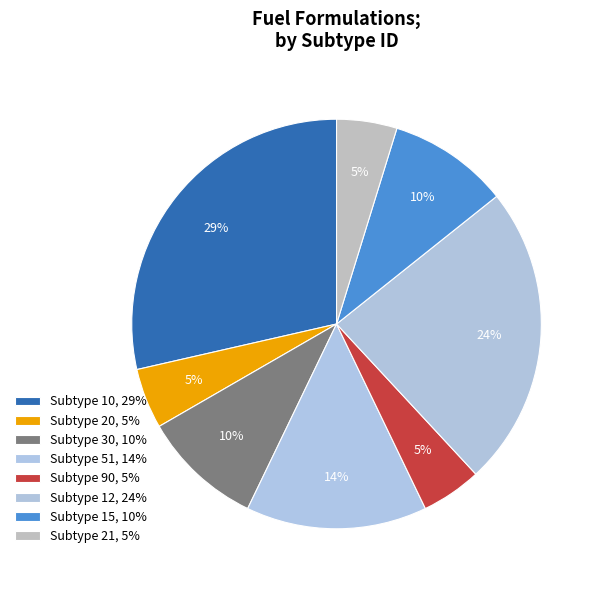

What is the smallest slice in the pie chart?

20